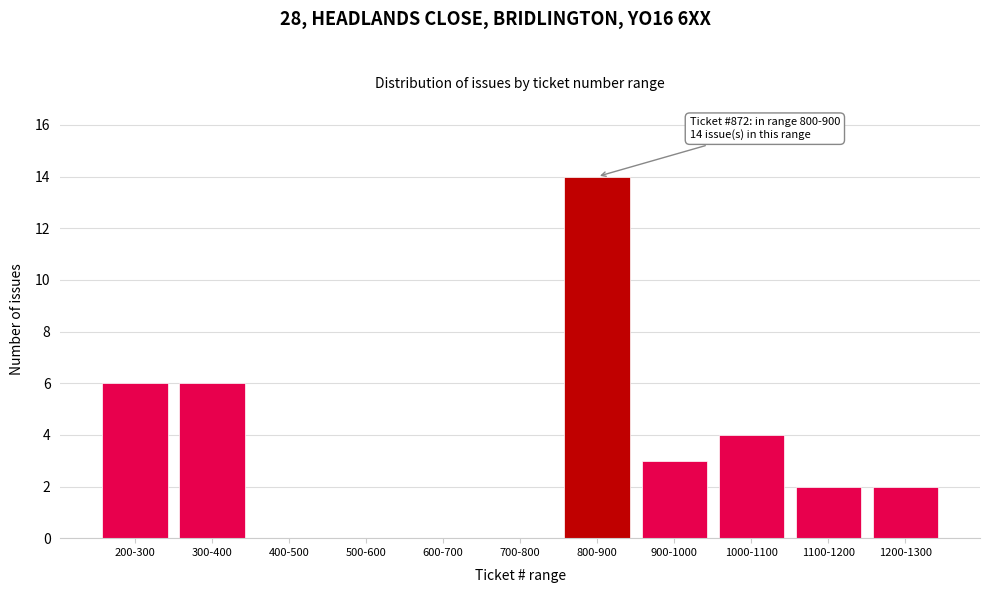

Reading left to right, transcribe all the data shown in this chart.

200-300=6	300-400=6	400-500=0	500-600=0	600-700=0	700-800=0	800-900=14	900-1000=3	1000-1100=4	1100-1200=2	1200-1300=2